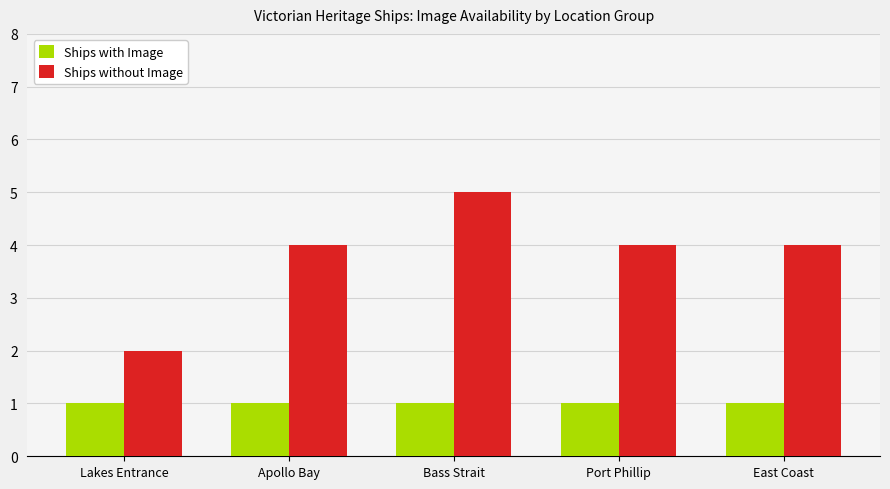

What is the label of the 4th bar from the left?

Port Phillip